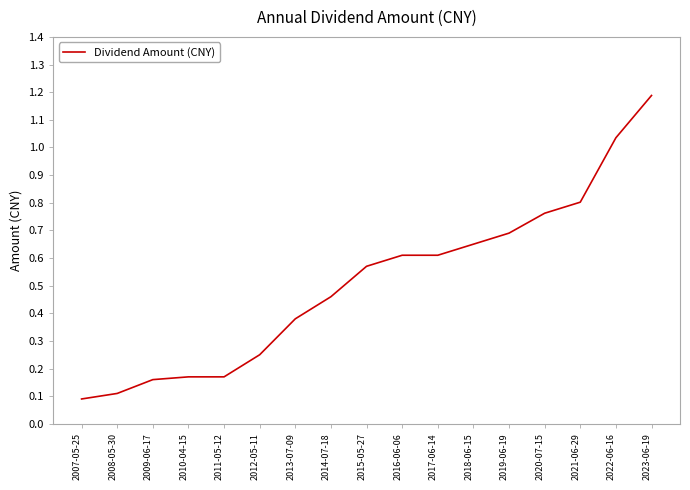

What position from the right is 2020-07-15?

4